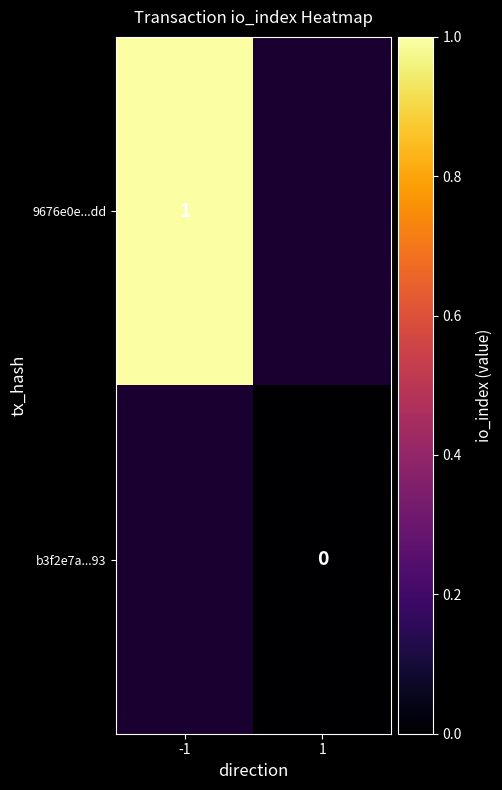

Is the value of b3f2e7a...93 at 1 greater than the value of 9676e0e...dd at 1?

No